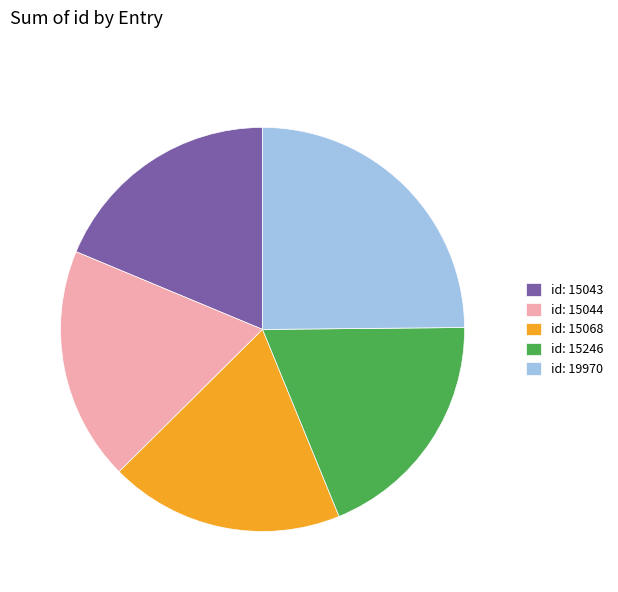

Combined, do id: 19970 and id: 15246 account for over 50%?

No